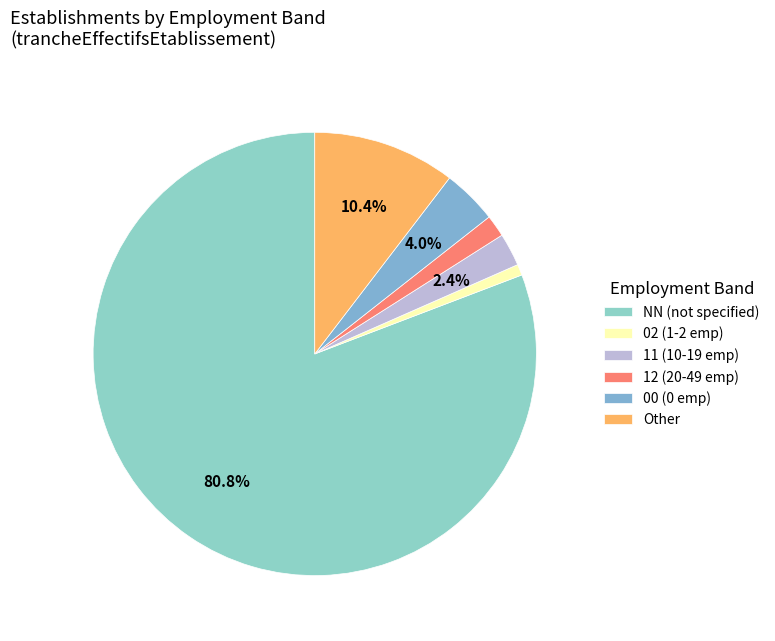

Does any single category account for the majority?

Yes